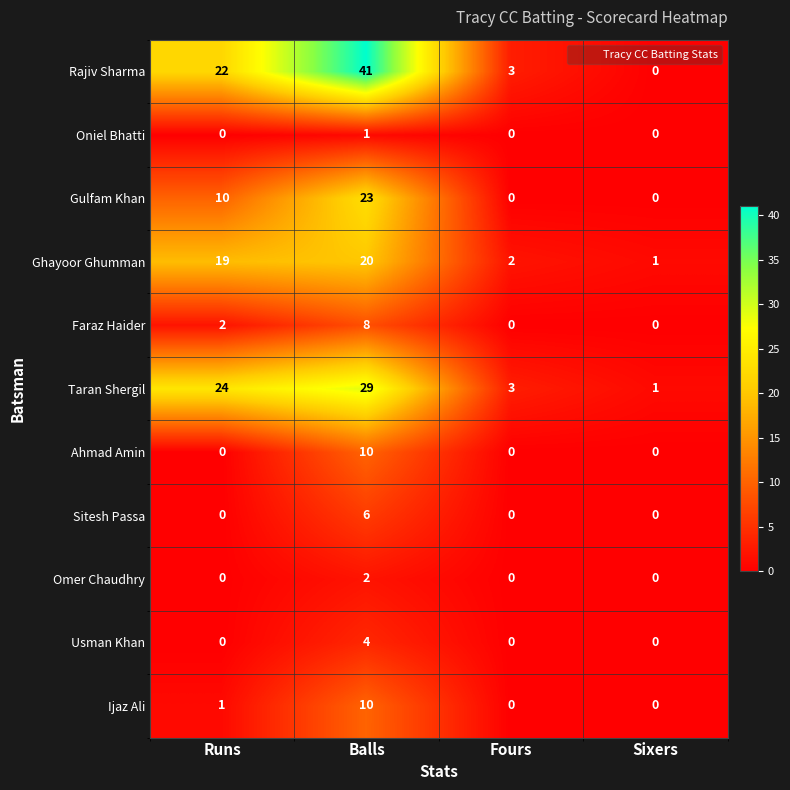

List the labels in order of Ghayoor Ghumman value, smallest first.

Sixers, Fours, Runs, Balls